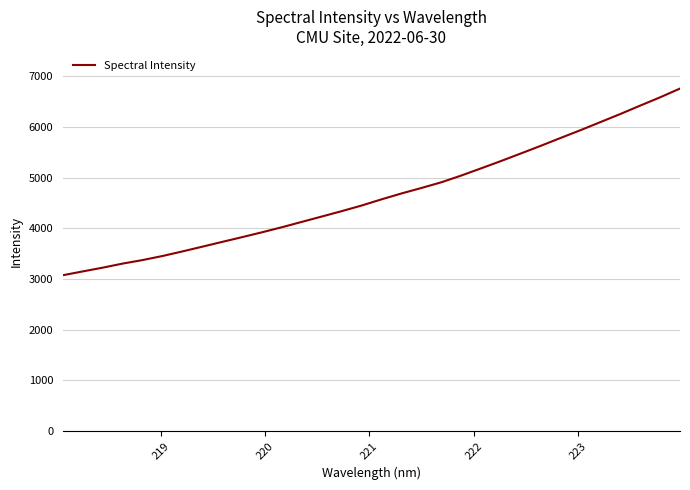

What is the maximum value shown in the chart?

6757.9